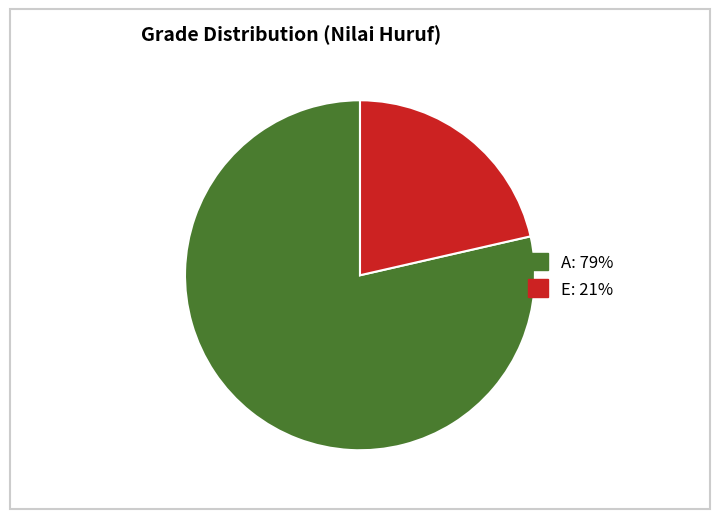

What is the smallest slice in the pie chart?

E